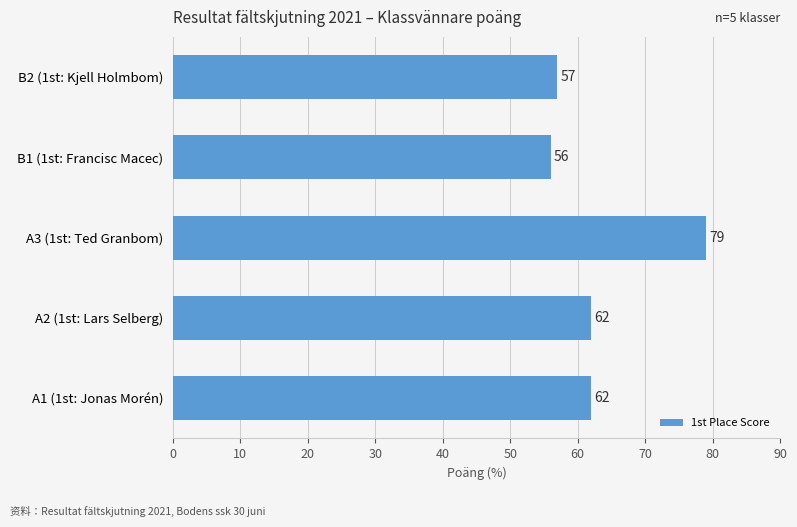

Read the value at A1 (1st: Jonas Morén), to the nearest 10.

60